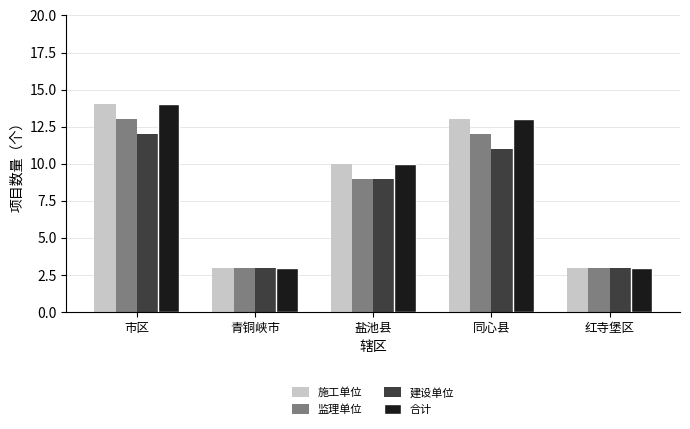

What is the label of the 4th bar from the left?

同心县